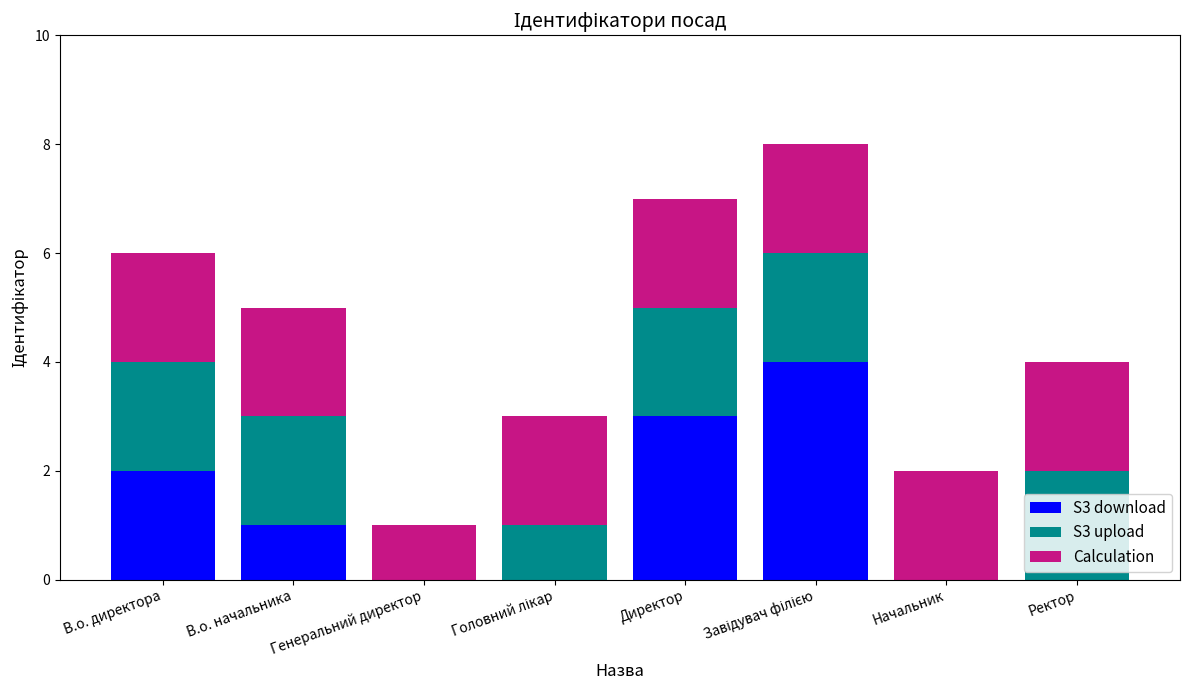

What is the total value across all series at Ректор?

4